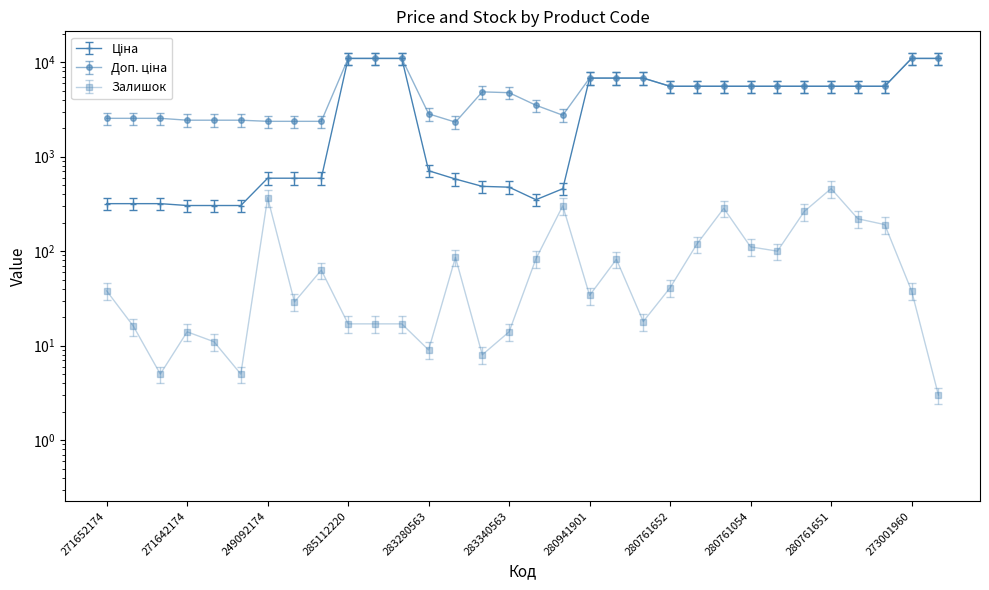

Rank the series at 283370563 from lowest to highest value.

Залишок, Ціна, Доп. ціна